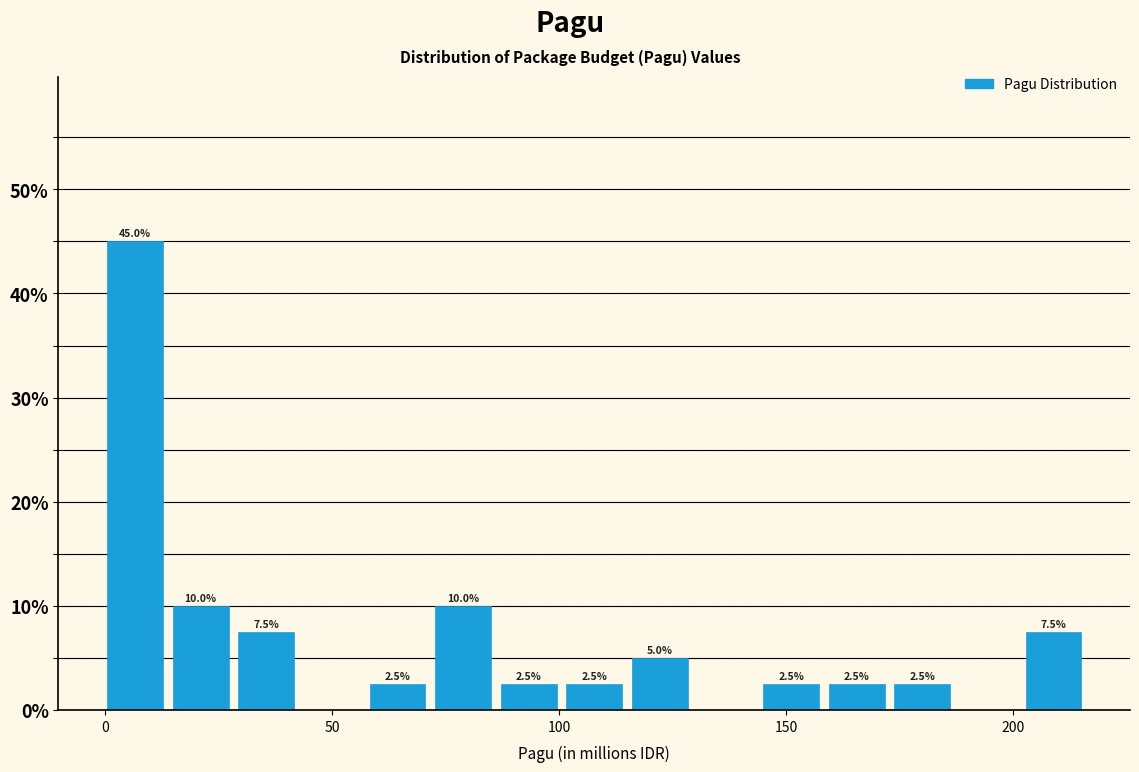

Read against the x-axis, roughly where is the centre of the tallest bar?

5